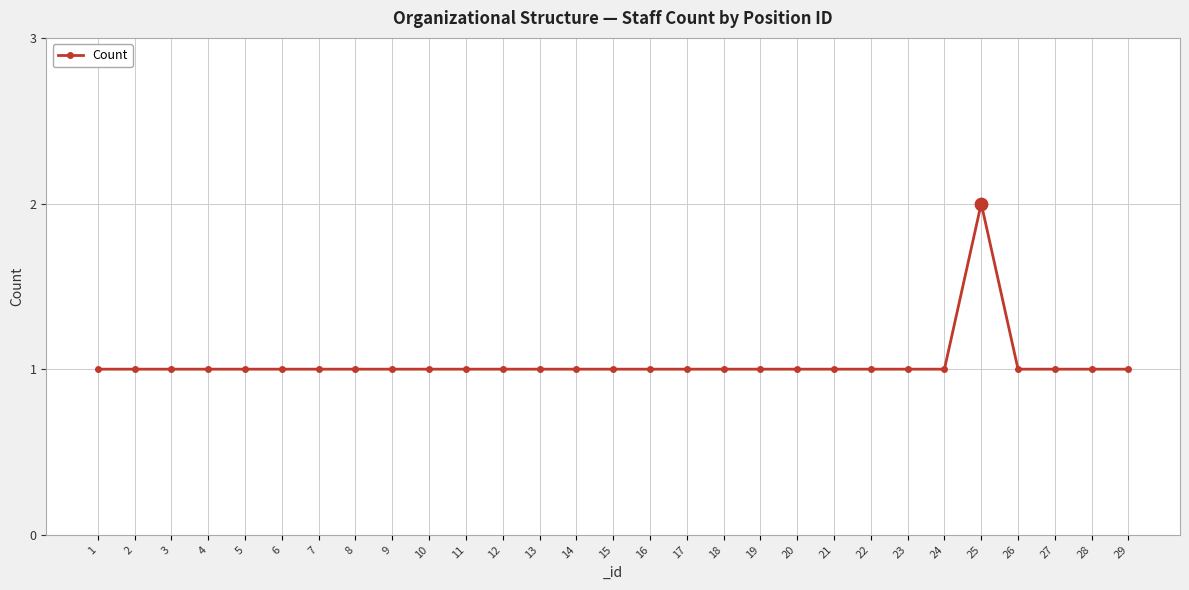

Approximately how many times larger is the value at 28 compared to 6?

1.0